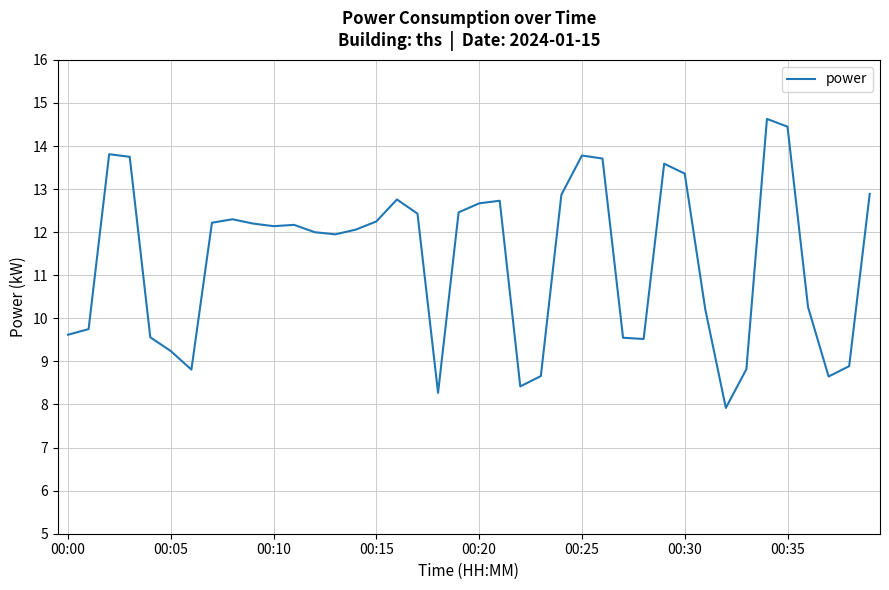

What is the difference between the maximum and minimum values?

6.7